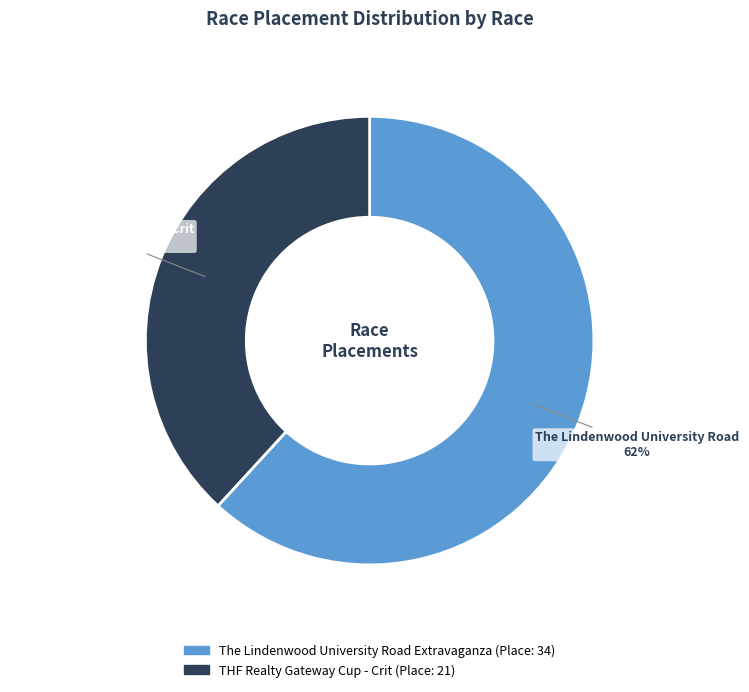

Does any single category account for the majority?

Yes